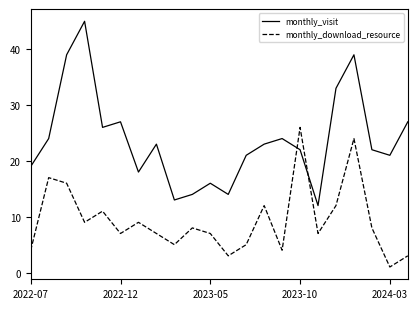

Reading right to left, what are all the values shown in this chart?

monthly_visit: 27	21	22	39	33	12	22	24	23	21	14	16	14	13	23	18	27	26	45	39	24	19
monthly_download_resource: 3	1	8	24	12	7	26	4	12	5	3	7	8	5	7	9	7	11	9	16	17	4